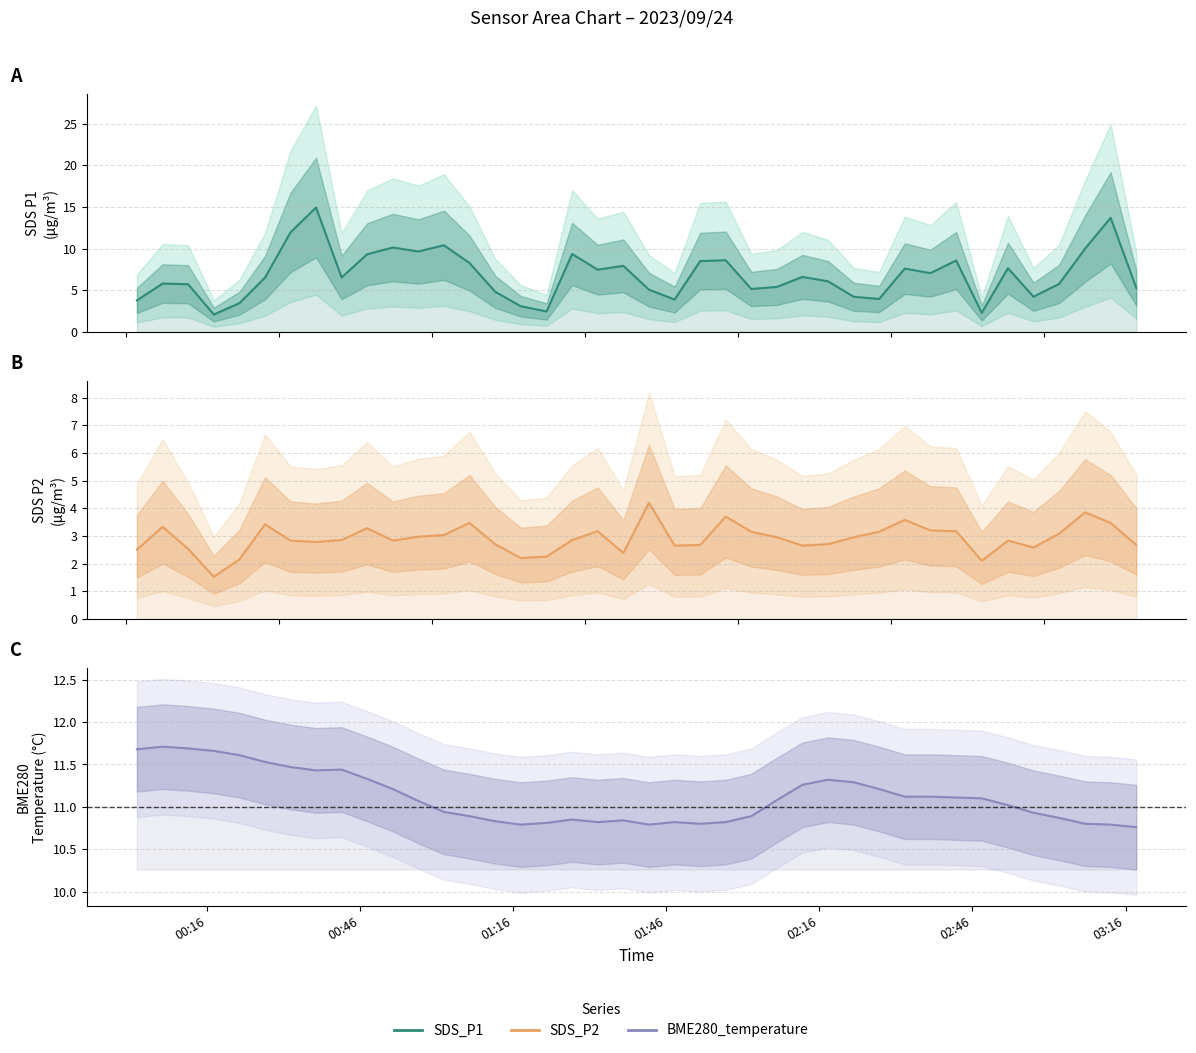

Is the value of SDS_P1 at 15 greater than the value of SDS_P2 at 21?

Yes